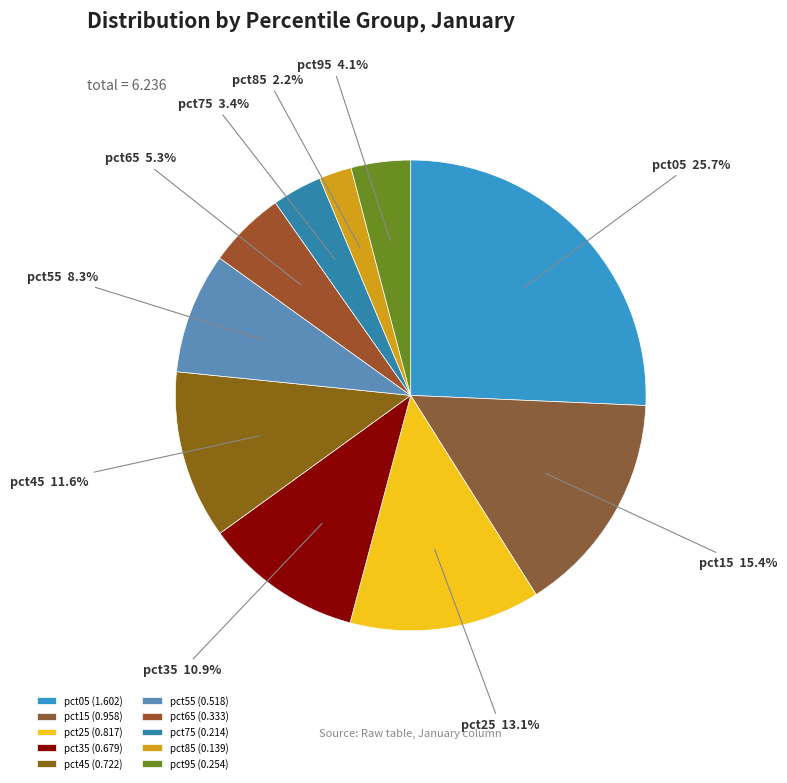

Is it true that pct85 is 10% of the pie?

False